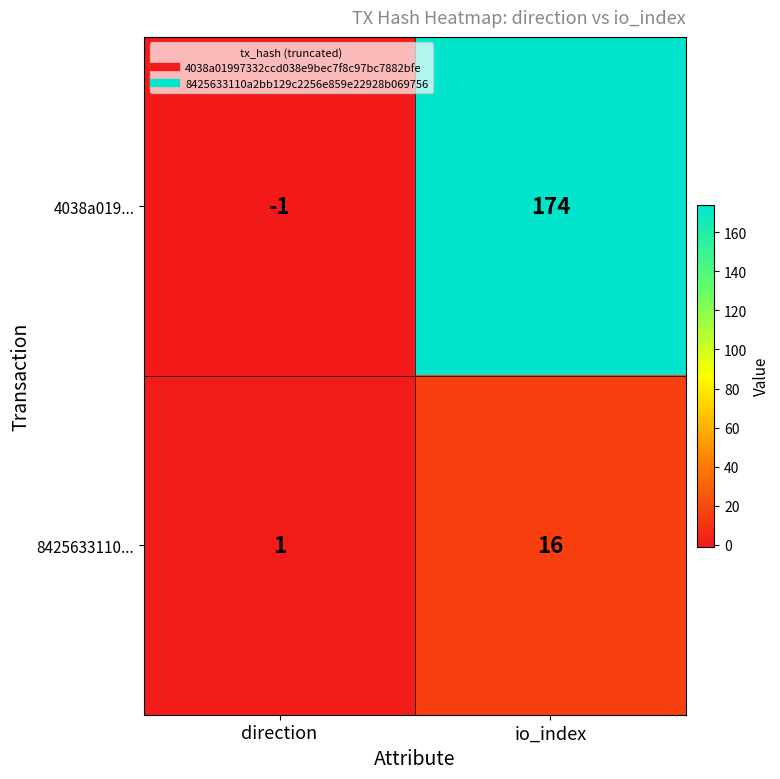

Which category has the highest value across all series?

io_index